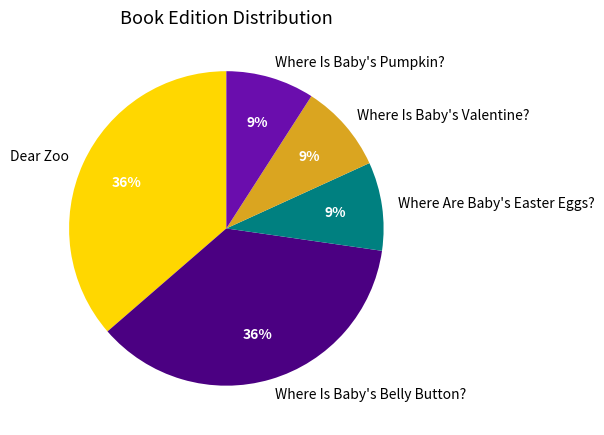

The Where Is Baby's Pumpkin? slice represents 9% of the pie. True or false?

True